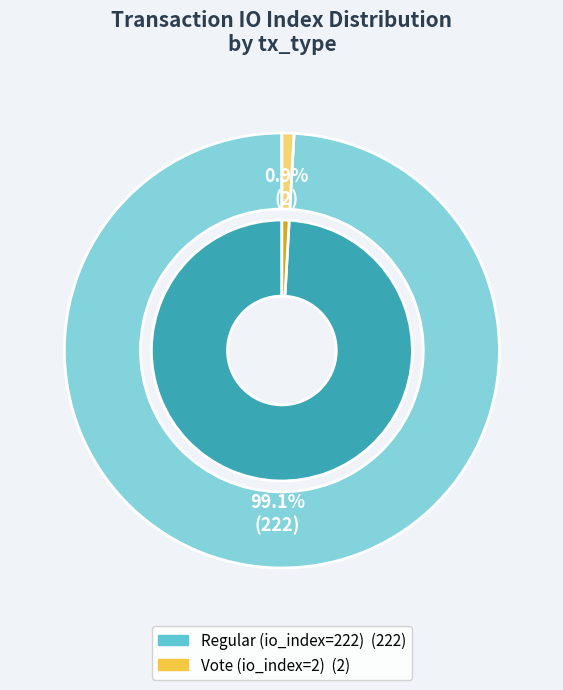

What is the change in value from Regular (io_index=222) to Vote (io_index=2)?

-220